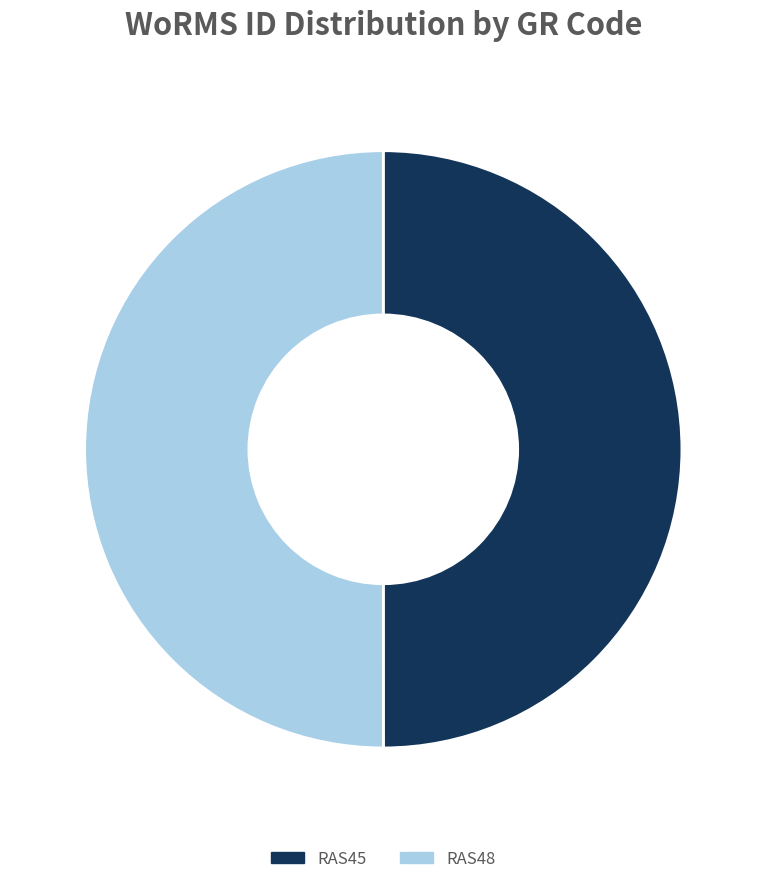

Is it true that RAS48 is 57% of the pie?

False